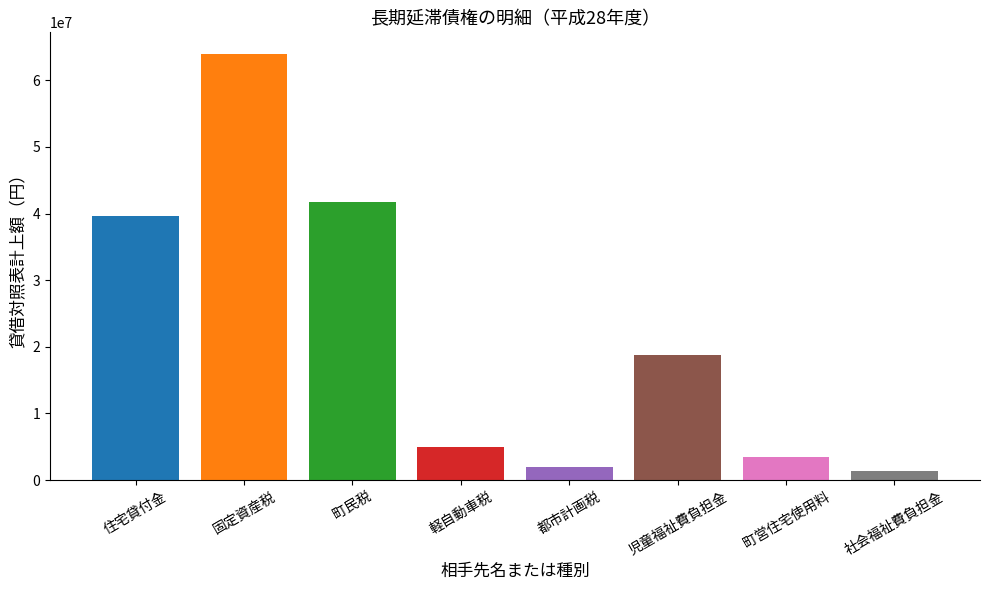

At which category does the chart reach its minimum across all series?

社会福祉費負担金